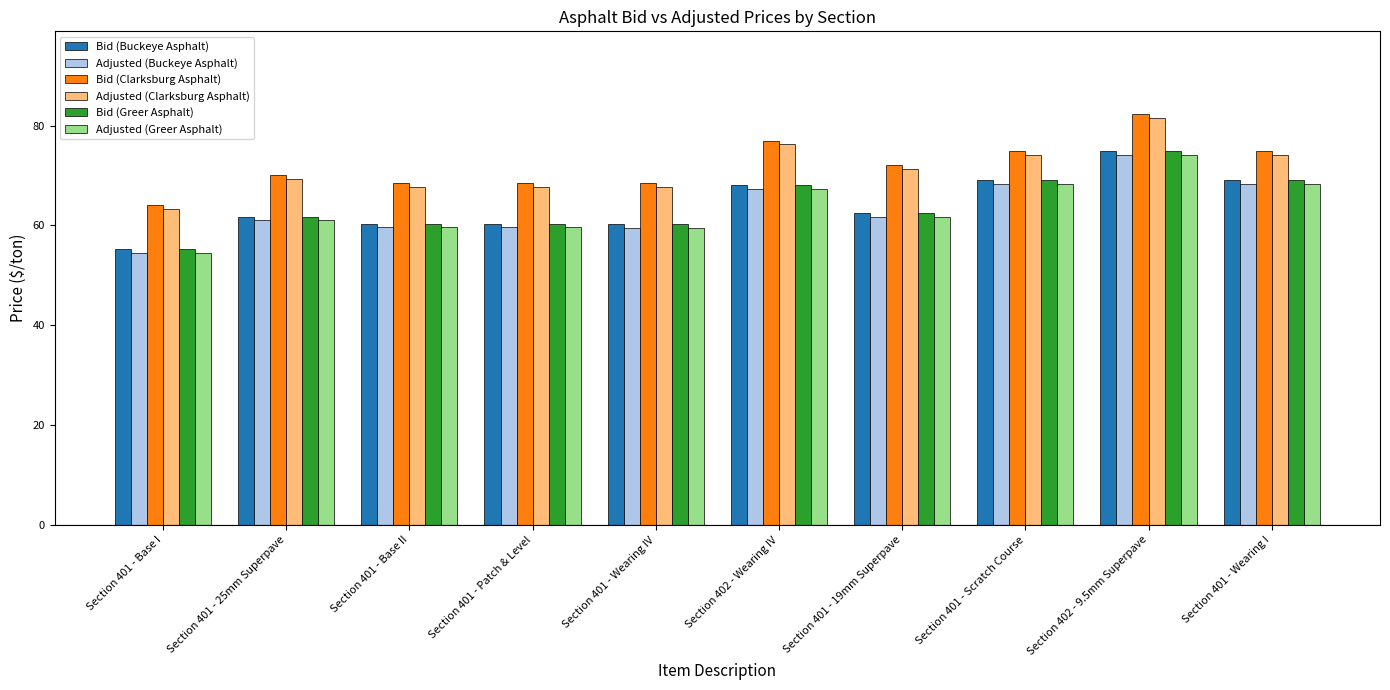

What is the difference between the highest and lowest values at Section 402 - 9.5mm Superpave?

8.3